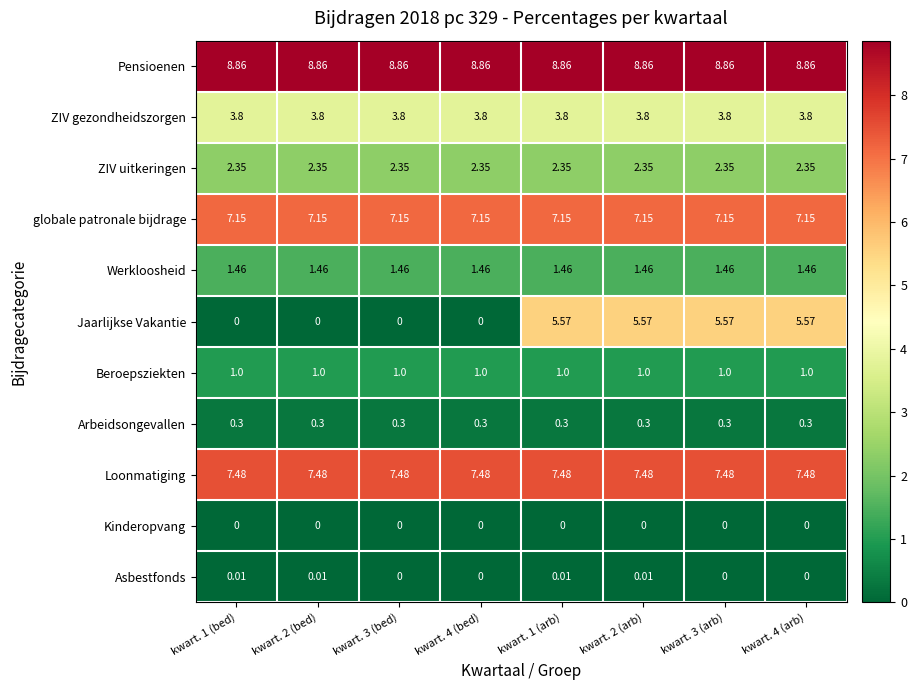

Which series has the largest range (max minus min)?

Jaarlijkse Vakantie